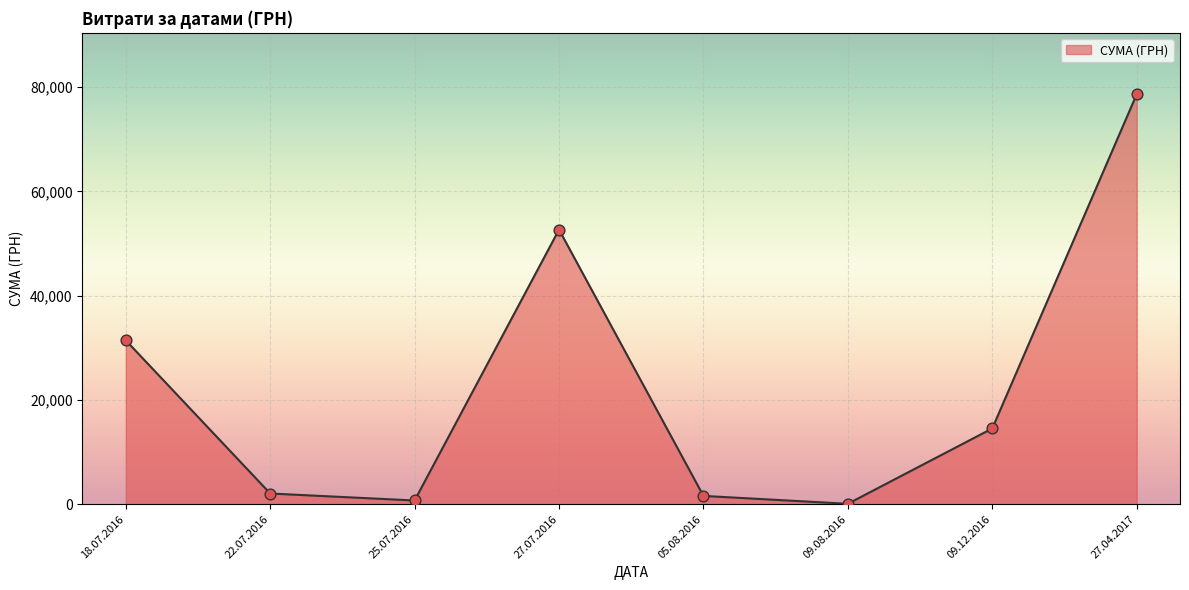

What is the change in value from 18.07.2016 to 09.12.2016?

-16894.0